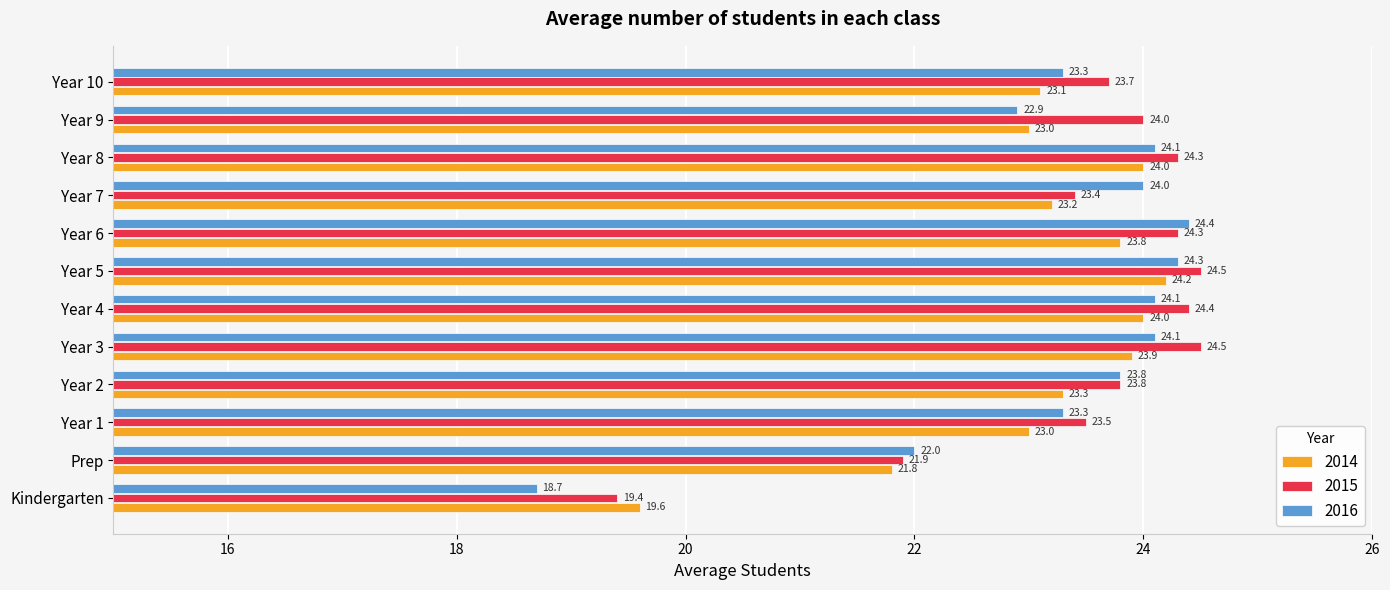

At which category is the sum across all series the highest?

Year 5